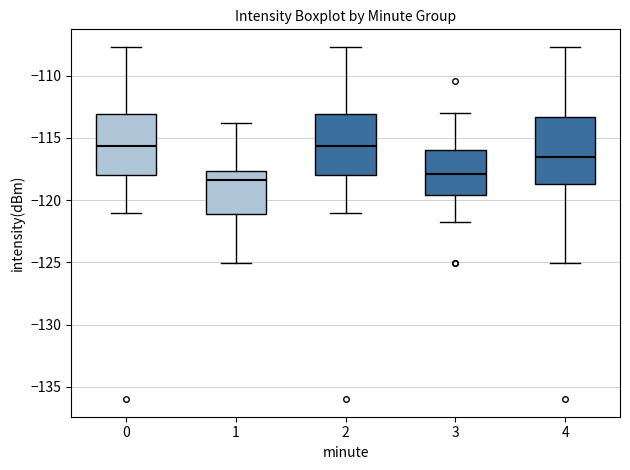

Where is the upper edge of the box at x = 0 on the y-axis? The values are not printed on the chart, so give them approximately, as read against the axis.

-113.0